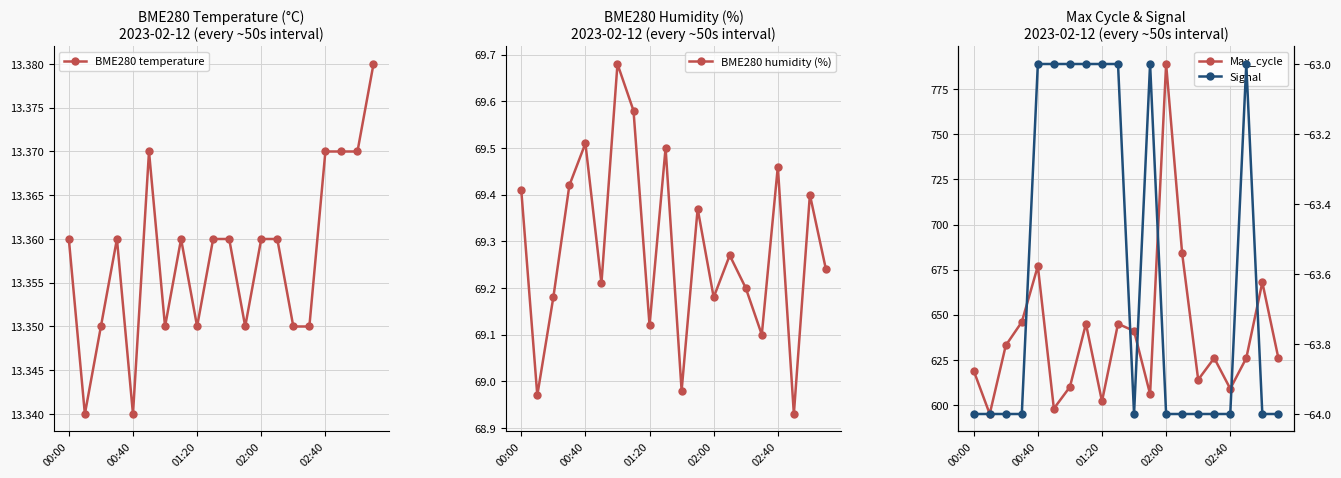

How many BME280 temperature values are between 13 and 14?

20